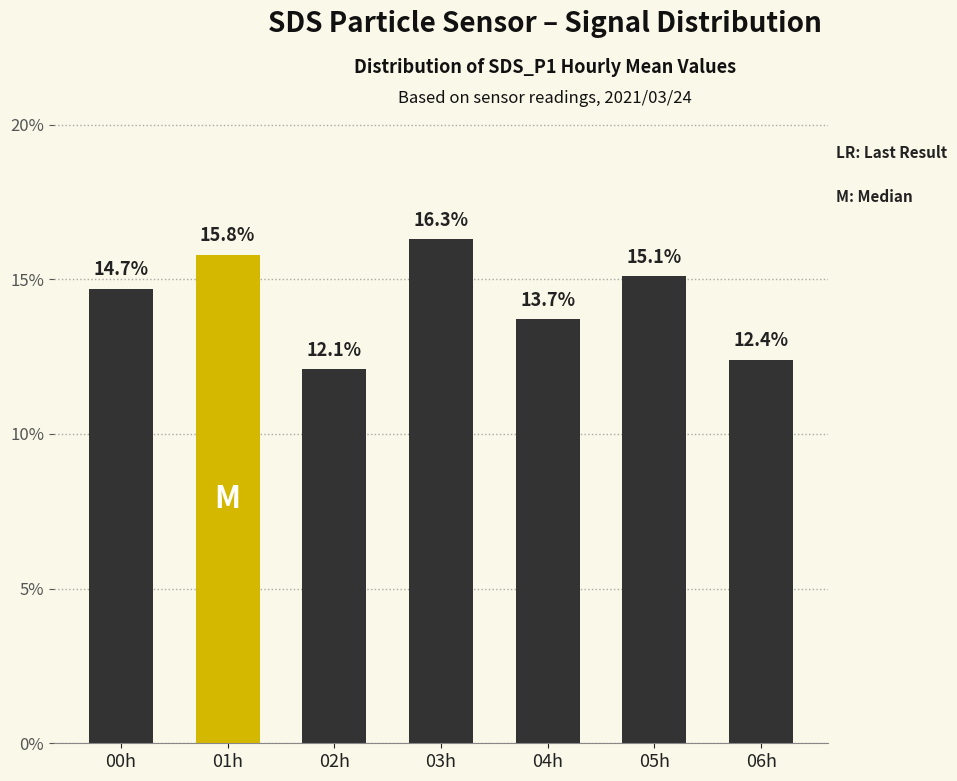

What is the approximate value at 01h?

15.8